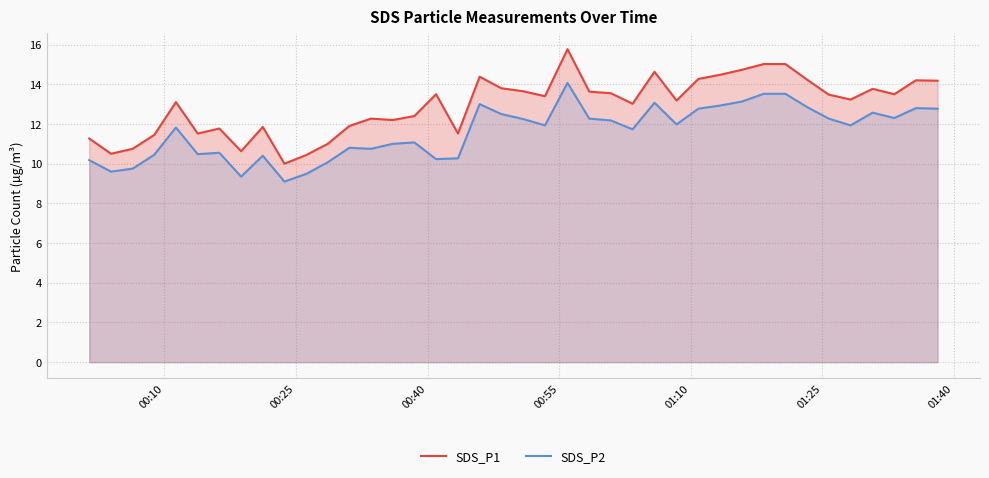

True or false: SDS_P1 has more than 1 interior local peaks.

True